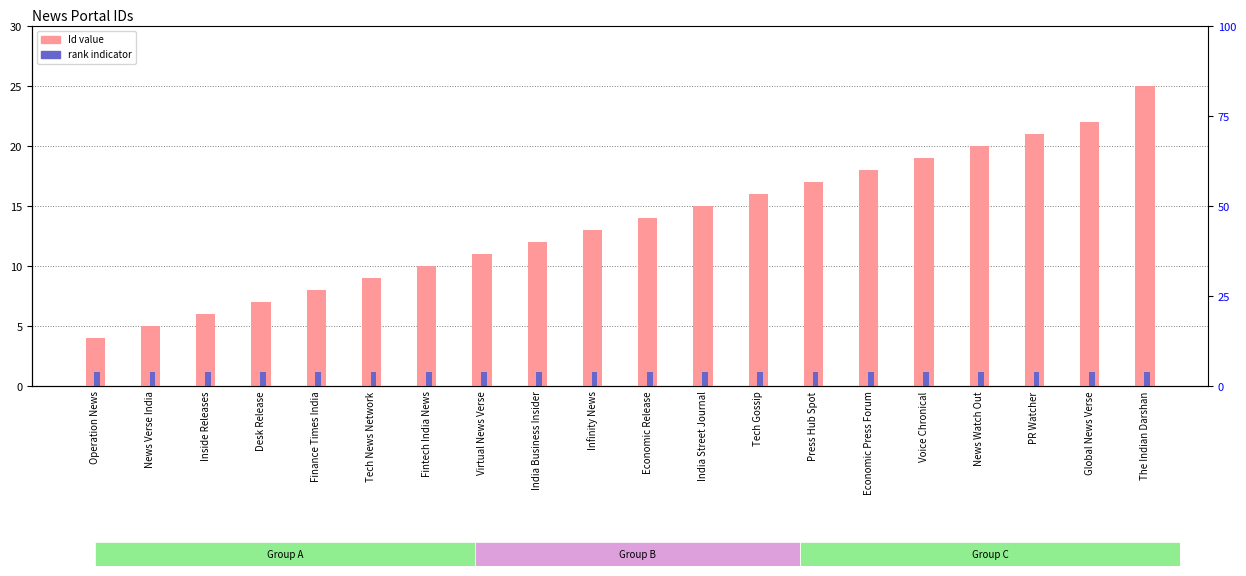

What is the maximum value shown in the chart?

25.0